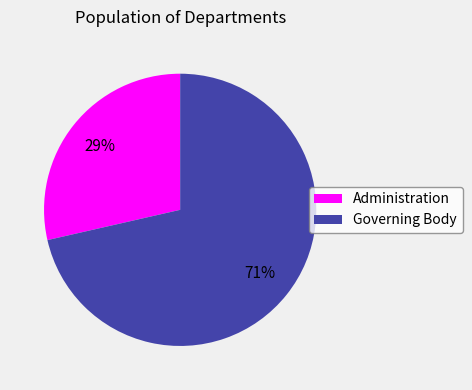

Which has a higher value, Governing Body or Administration?

Governing Body